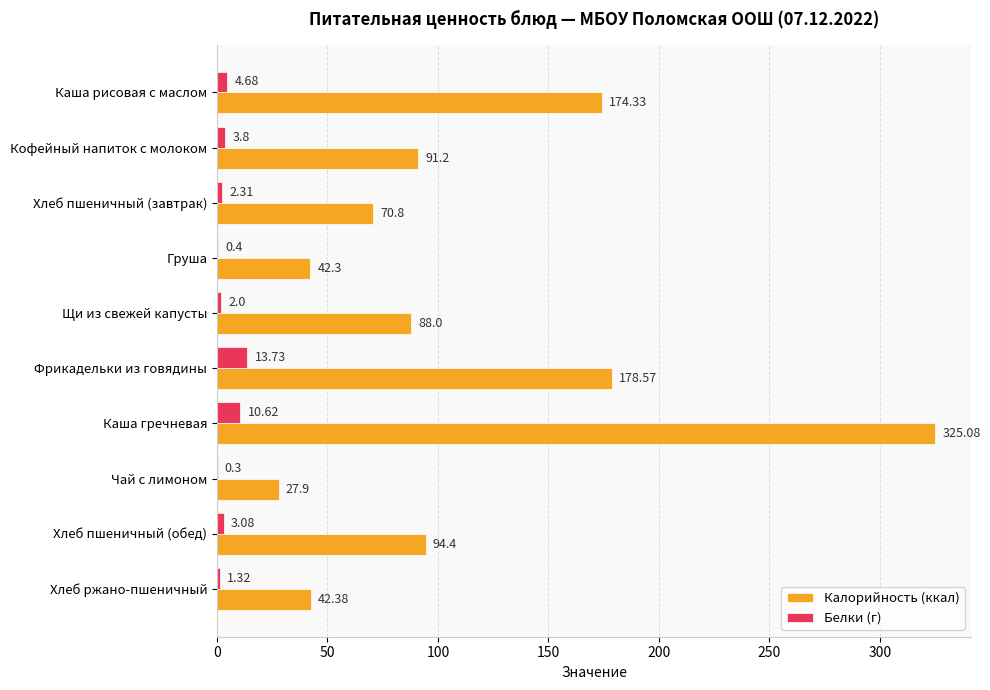

Which category has the highest value in the Калорийность (ккал) series?

Каша гречневая